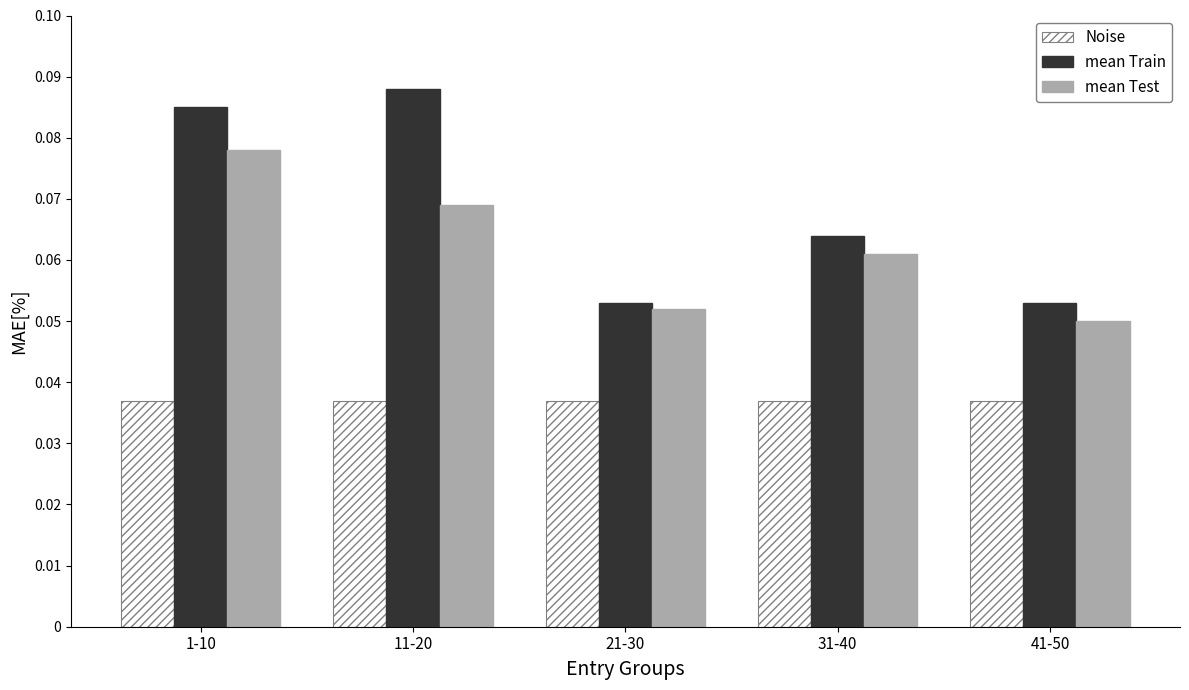

Count the mean Test values in the range 0 to 1.

5